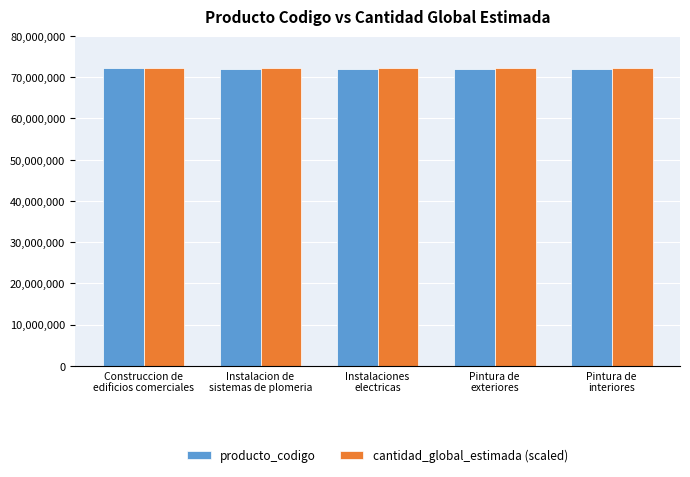

What is the total value across all series at Pintura de
exteriores?

144234002